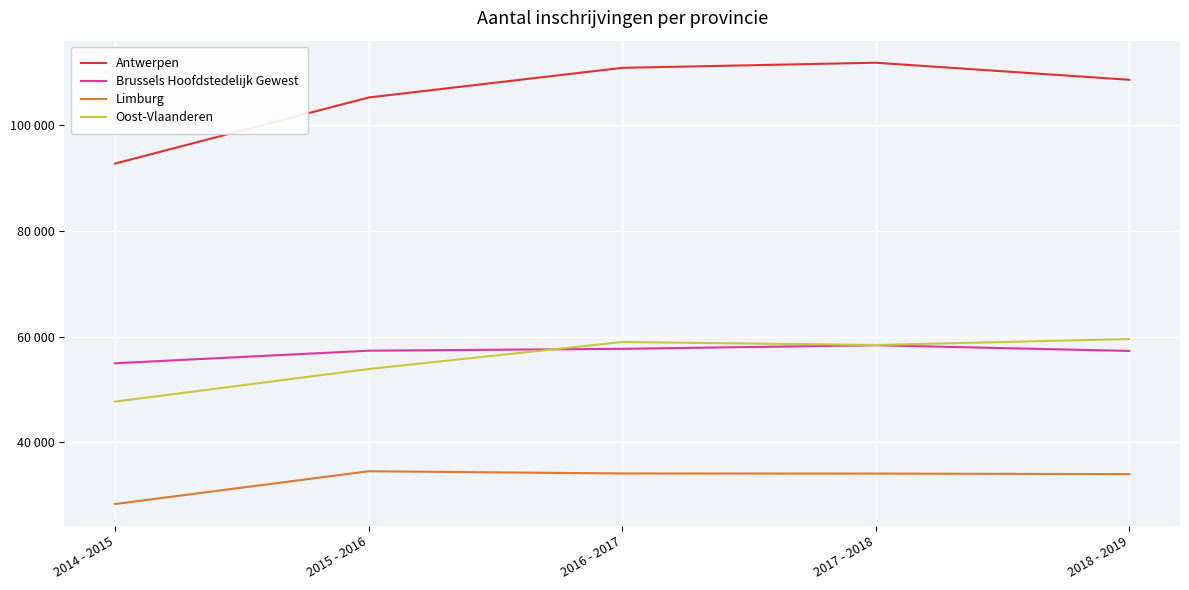

Does the chart display data point markers on the line(s)?

No